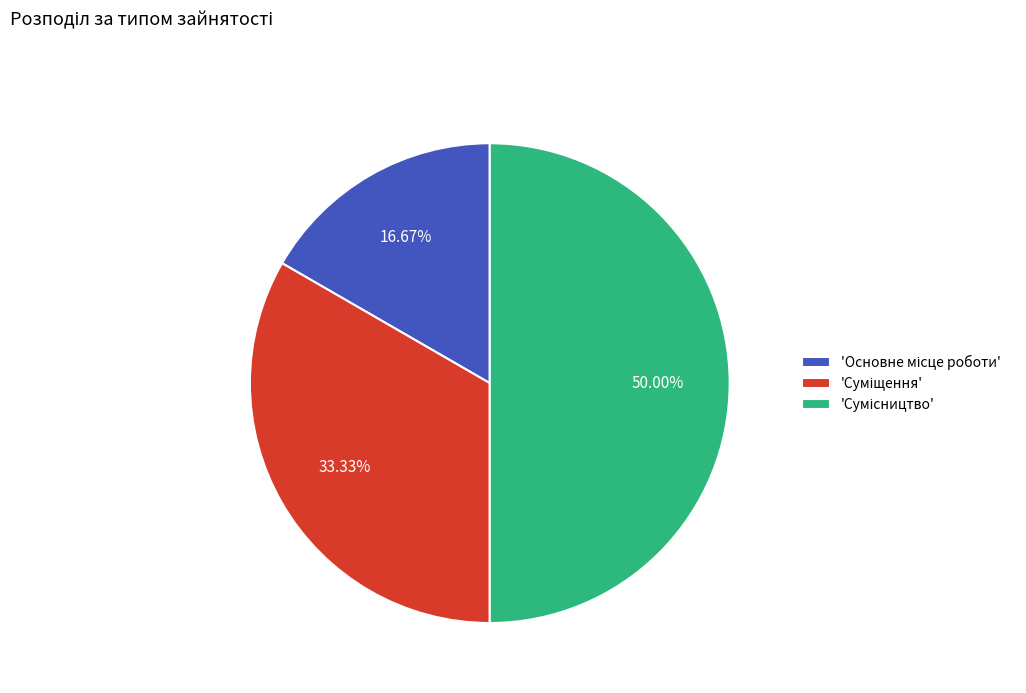

Count the number of slices in the pie.

3